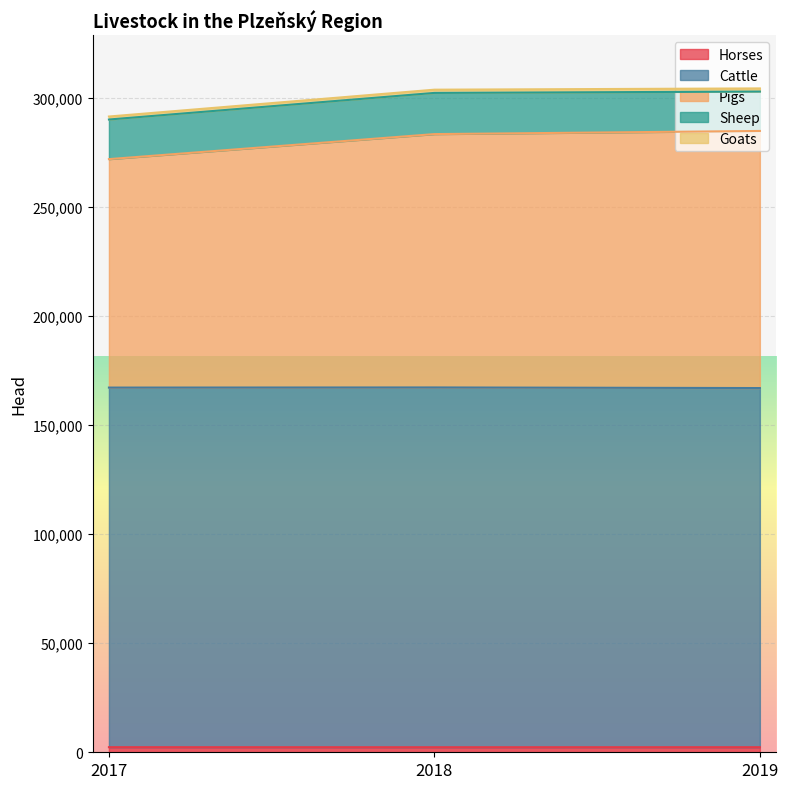

At which category is the sum across all series the highest?

2019